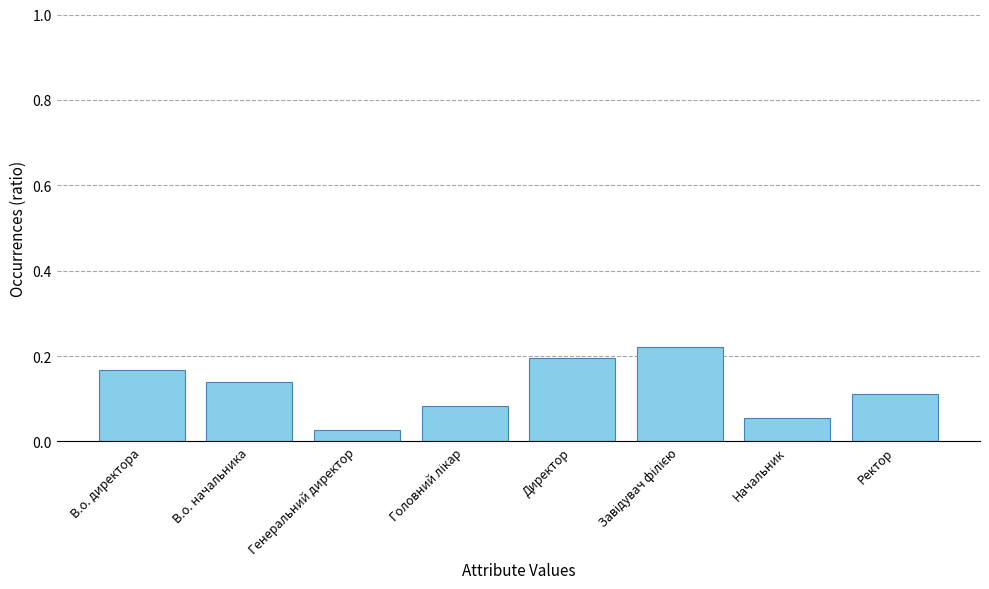

How many values are between 0 and 1?

8